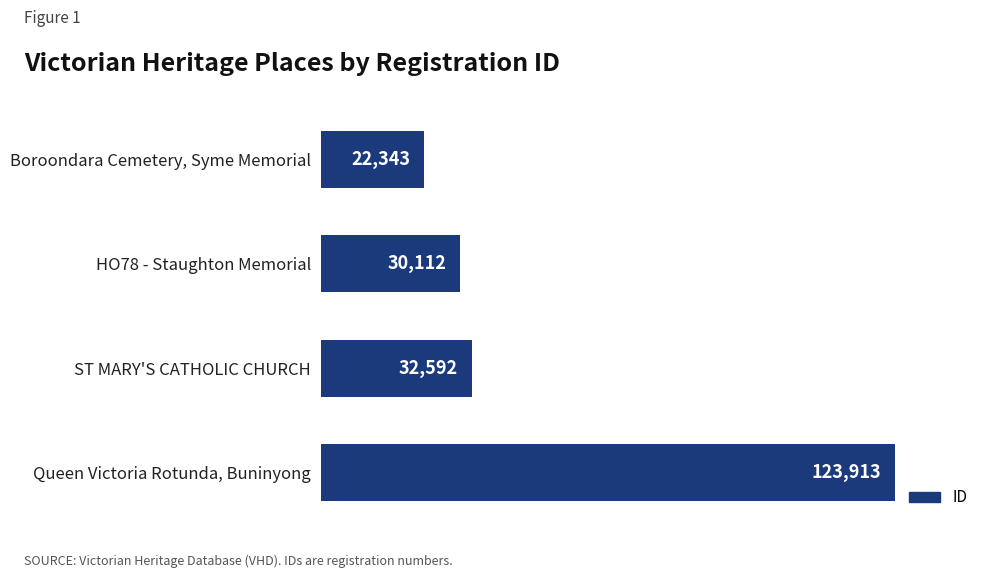

True or false: the data shows 14974 at Boroondara Cemetery, Syme Memorial.

False